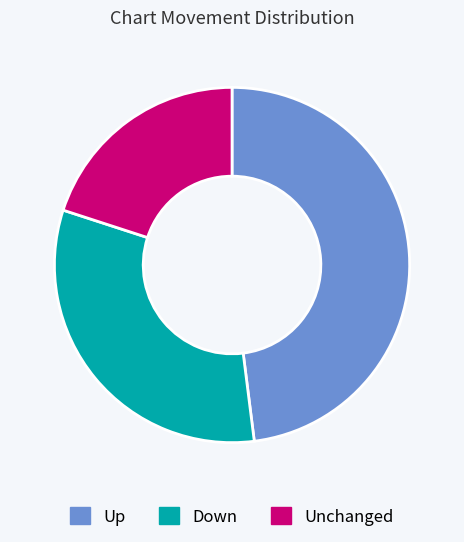

Is it true that Down is 18% of the pie?

False